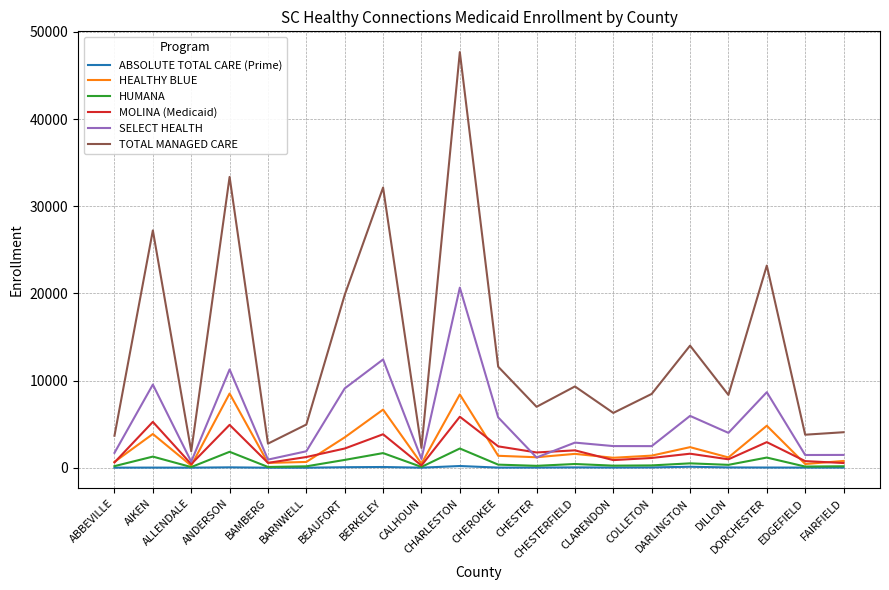

What position from the right is EDGEFIELD?

2